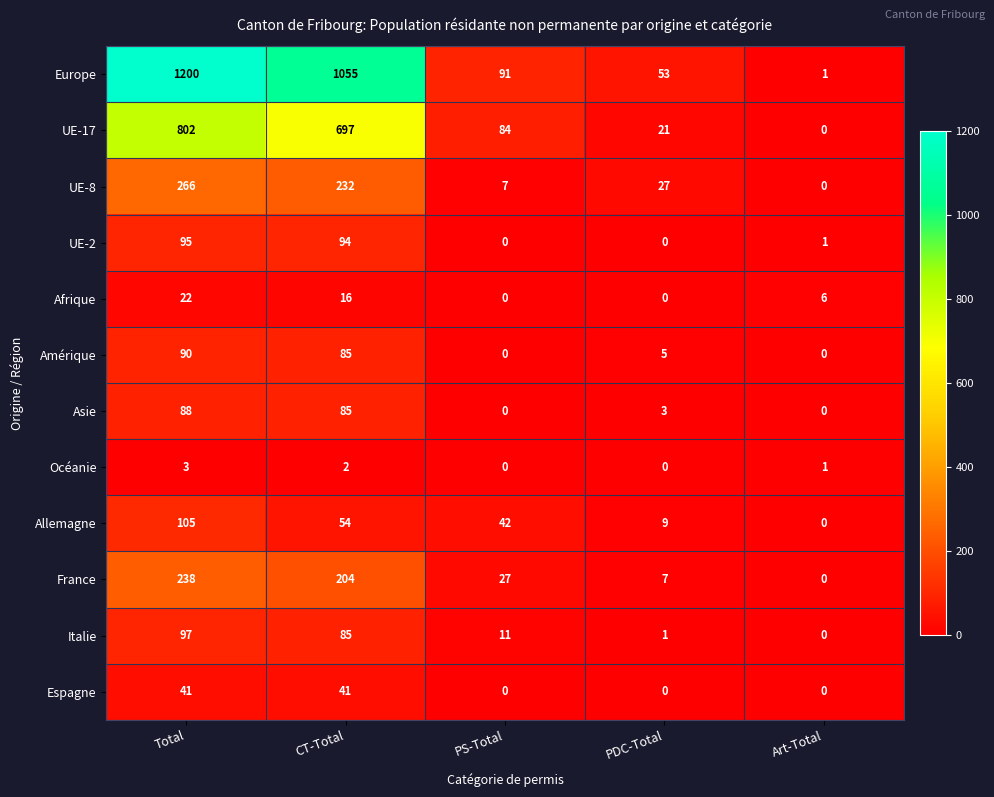

List the series in order of their peak value, highest first.

Europe, UE-17, UE-8, France, Allemagne, Italie, UE-2, Amérique, Asie, Espagne, Afrique, Océanie